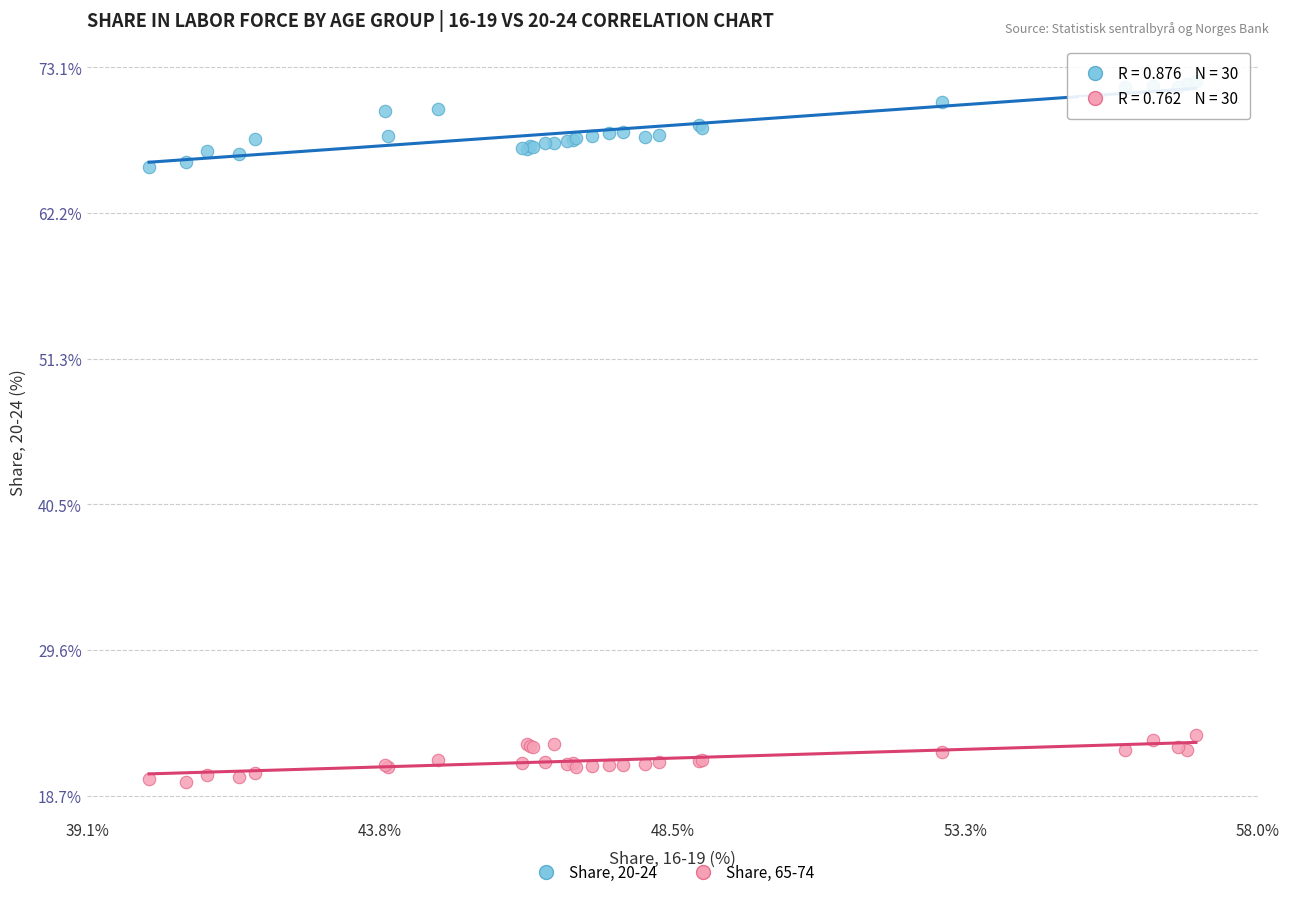

Which series reaches the maximum Y coordinate?

Share, 20-24